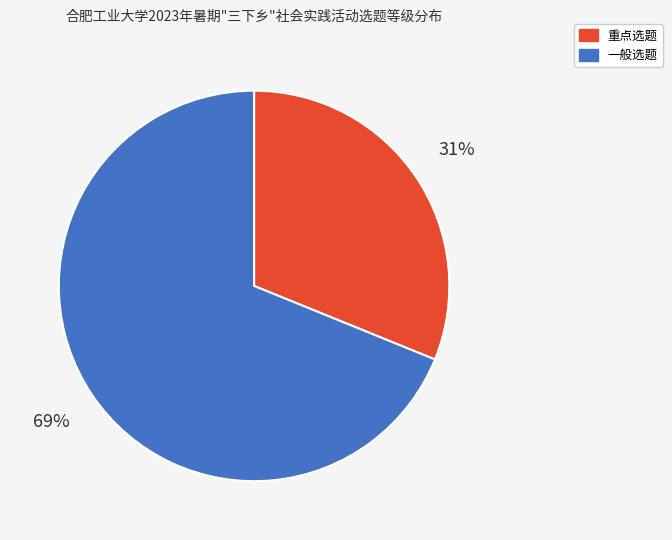

How many segments does this pie chart have?

2